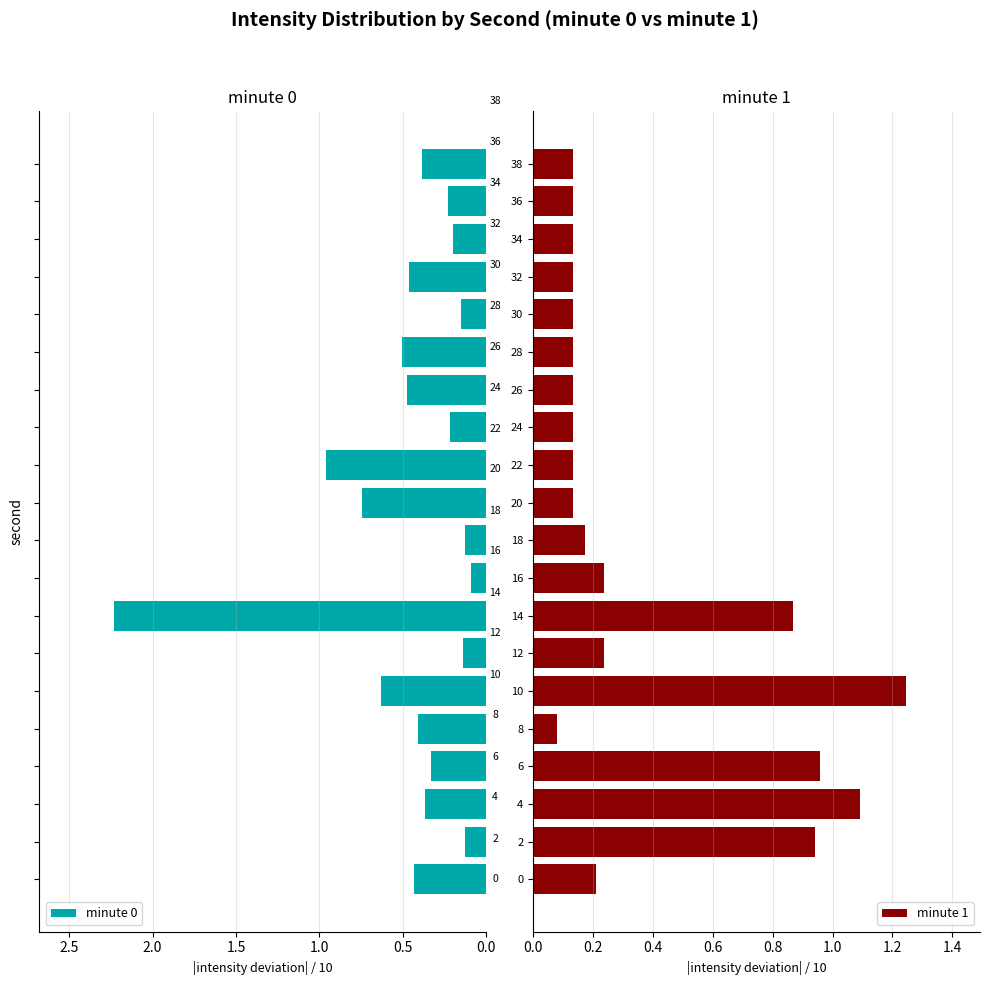

How many groups of bars are there?

20